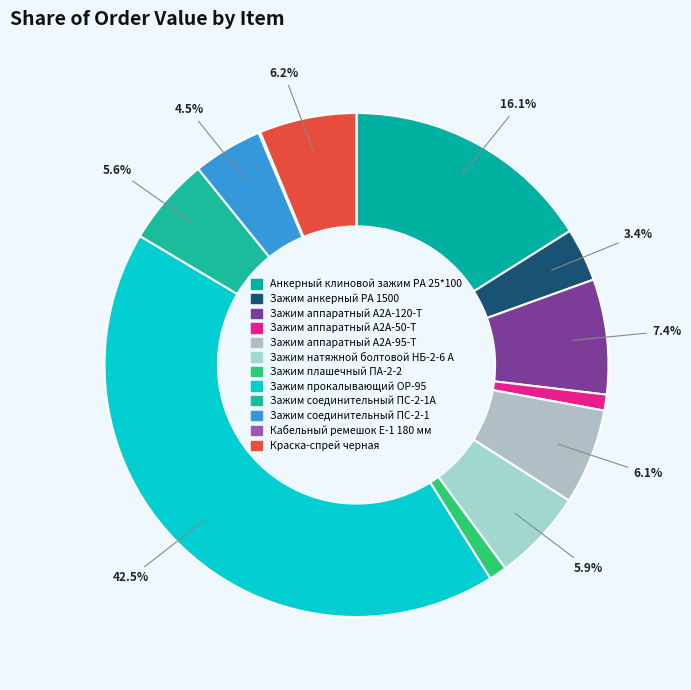

Count the number of slices in the pie.

12